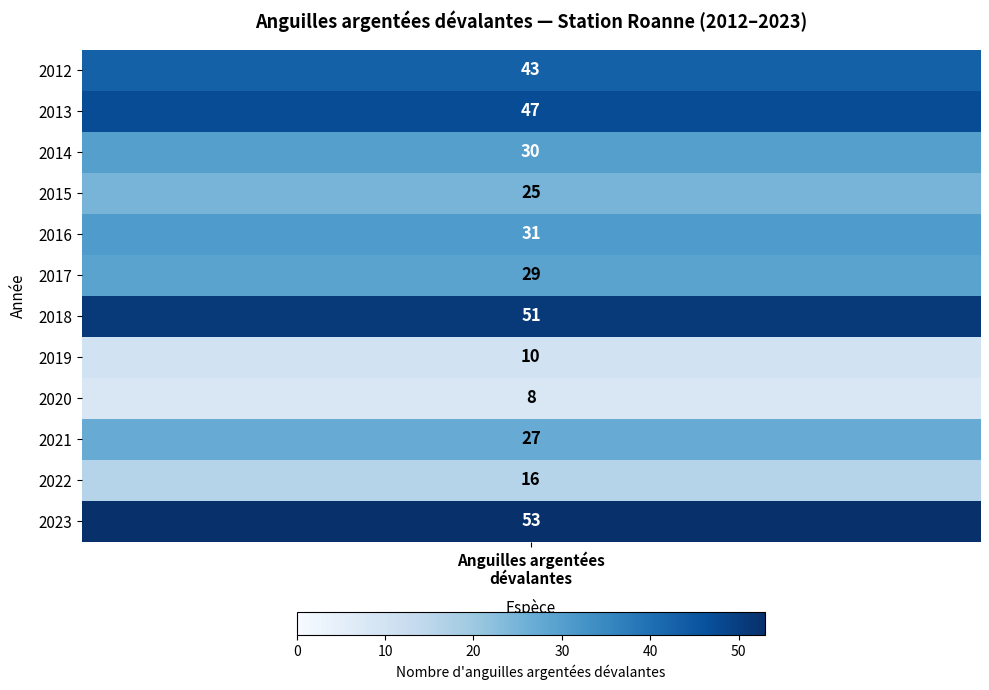

List the labels in order of value, largest first.

2023, 2018, 2013, 2012, 2016, 2014, 2017, 2021, 2015, 2022, 2019, 2020